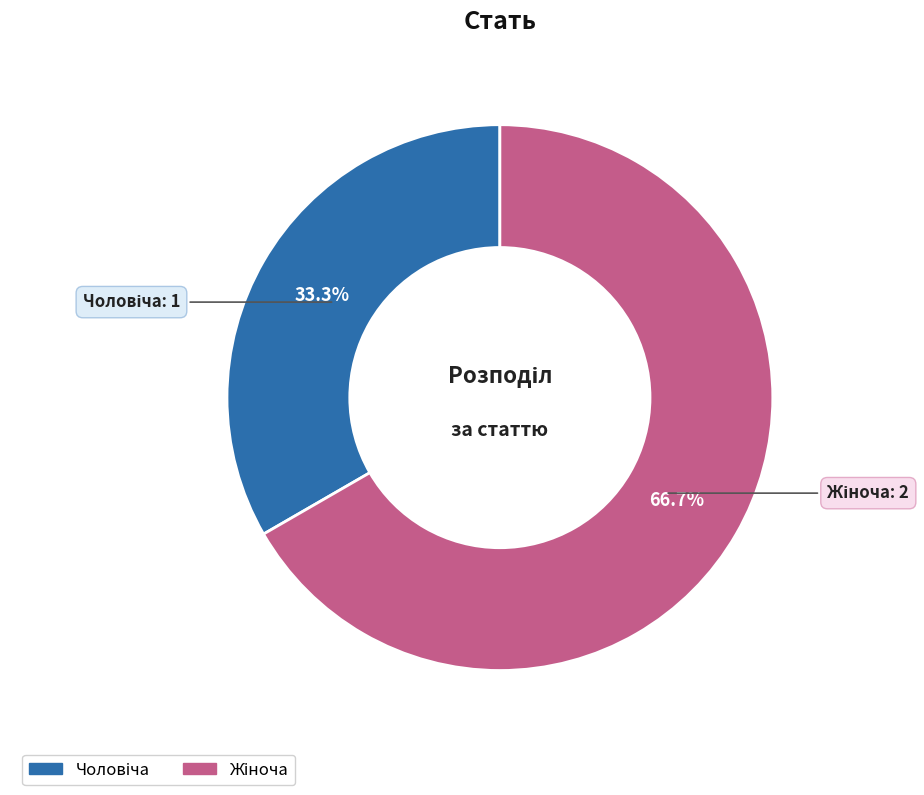

Does any single category account for the majority?

Yes